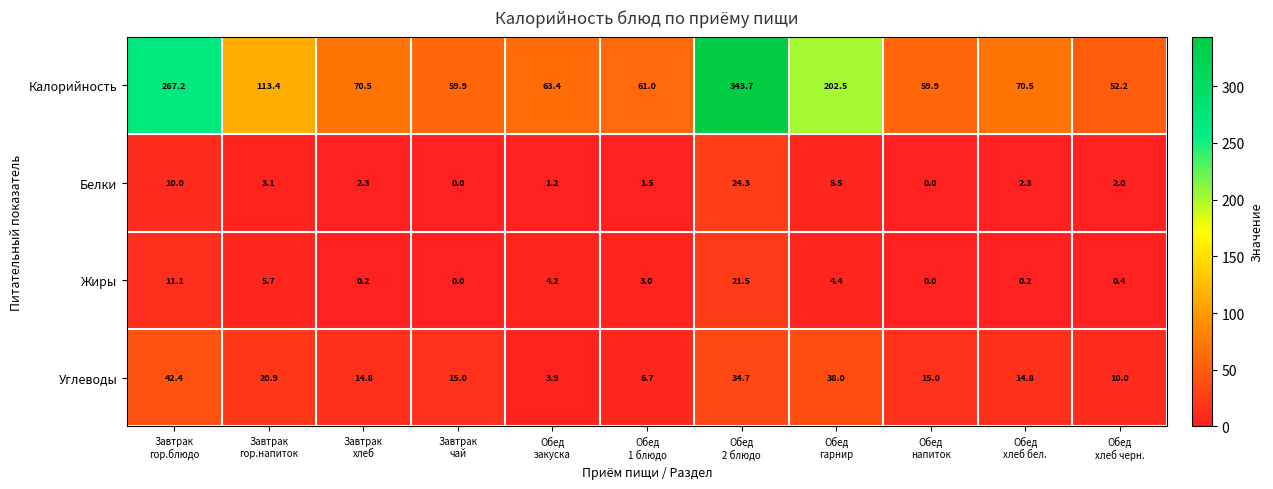

What is the maximum value shown in the chart?

343.7